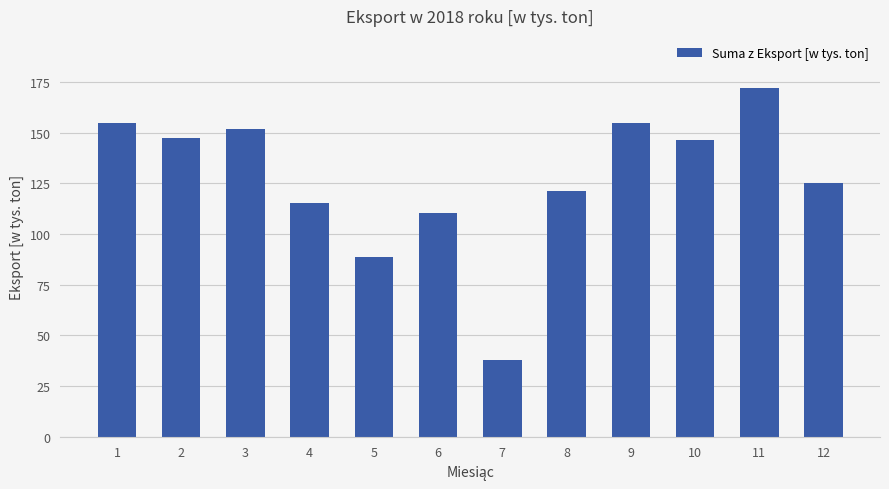

What is the ratio of the value at 4 to the value at 10?

0.8